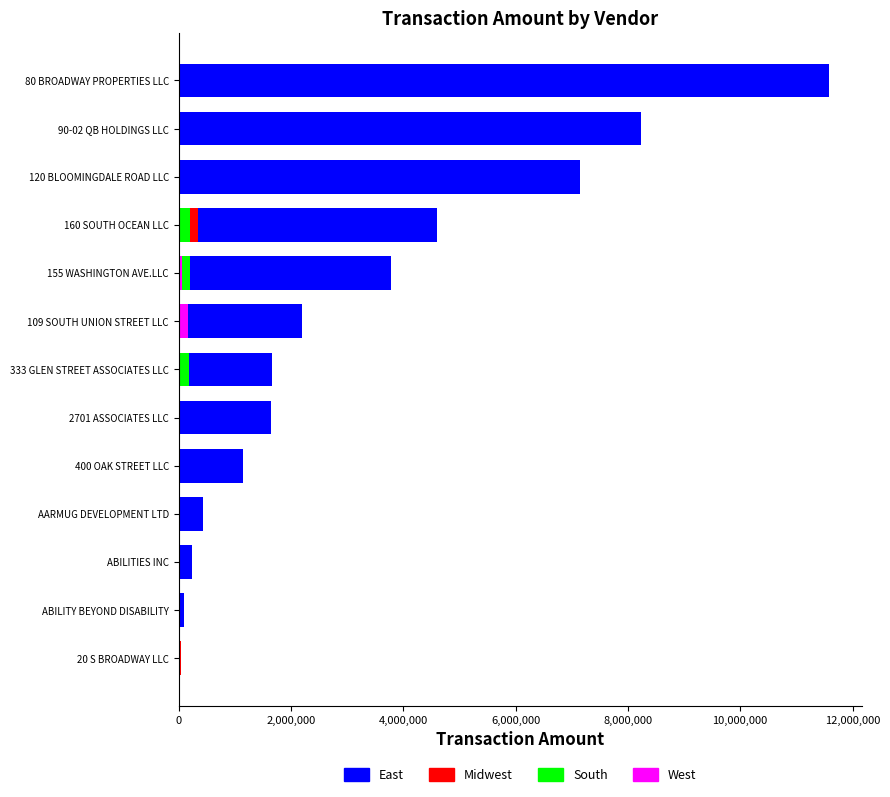

Rank the series at 90-02 QB HOLDINGS LLC from lowest to highest value.

Midwest, South, West, East